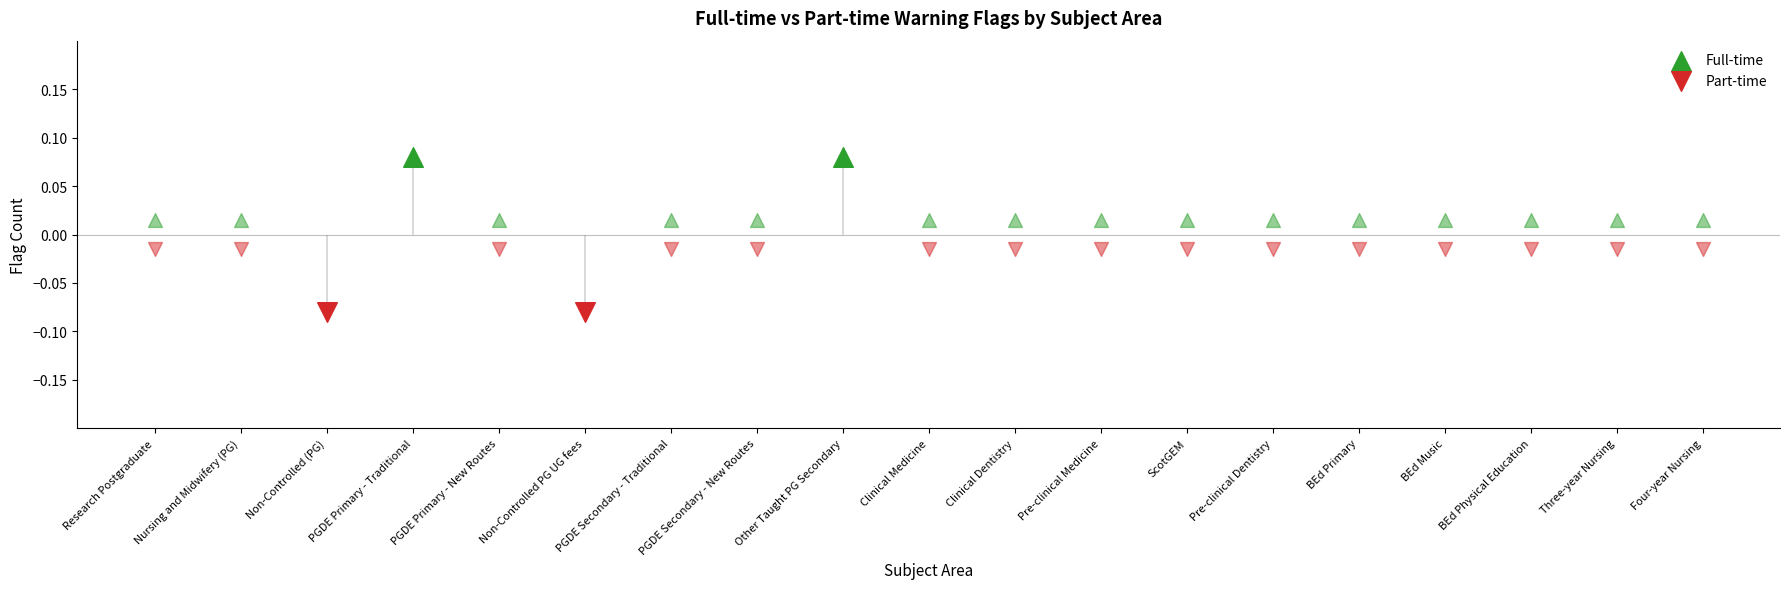

At how many categories does at least one series exceed 0?

2